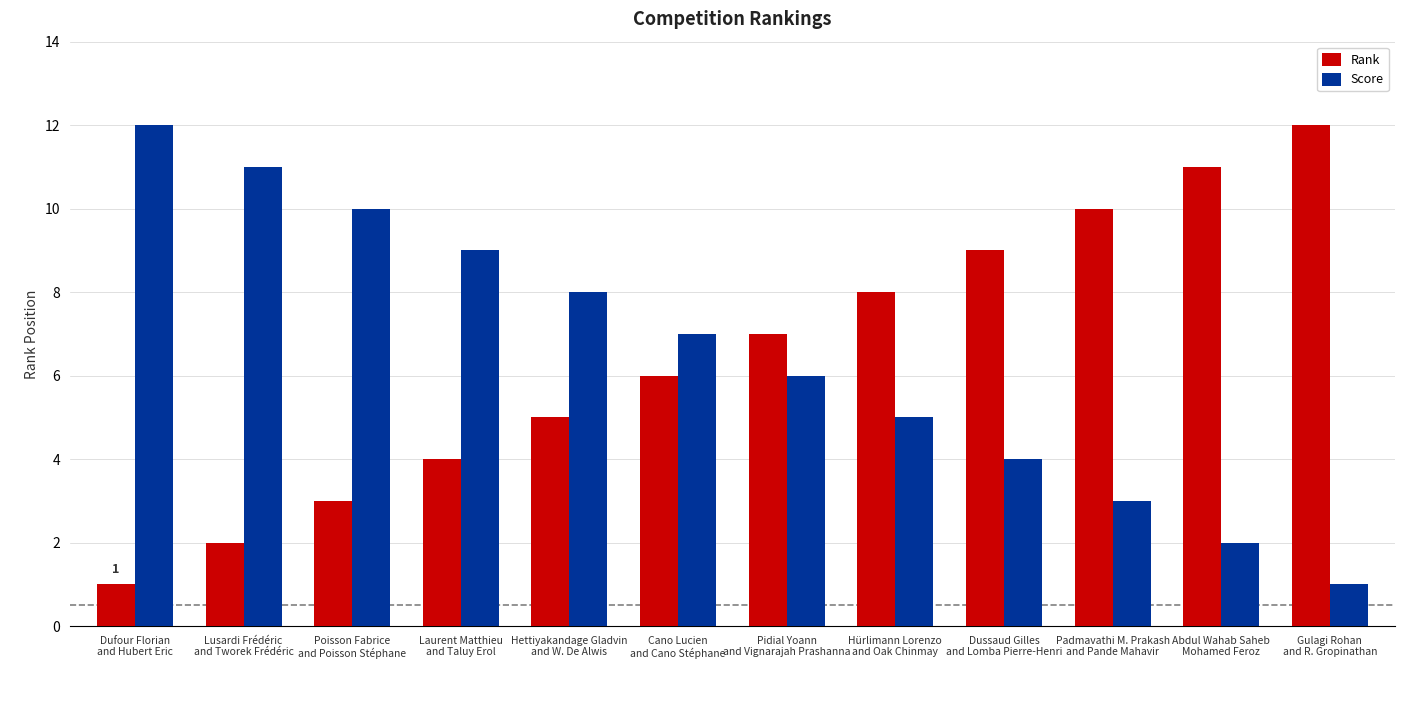

The value of Rank at Abdul Wahab Saheb
Mohamed Feroz is 17. True or false?

False